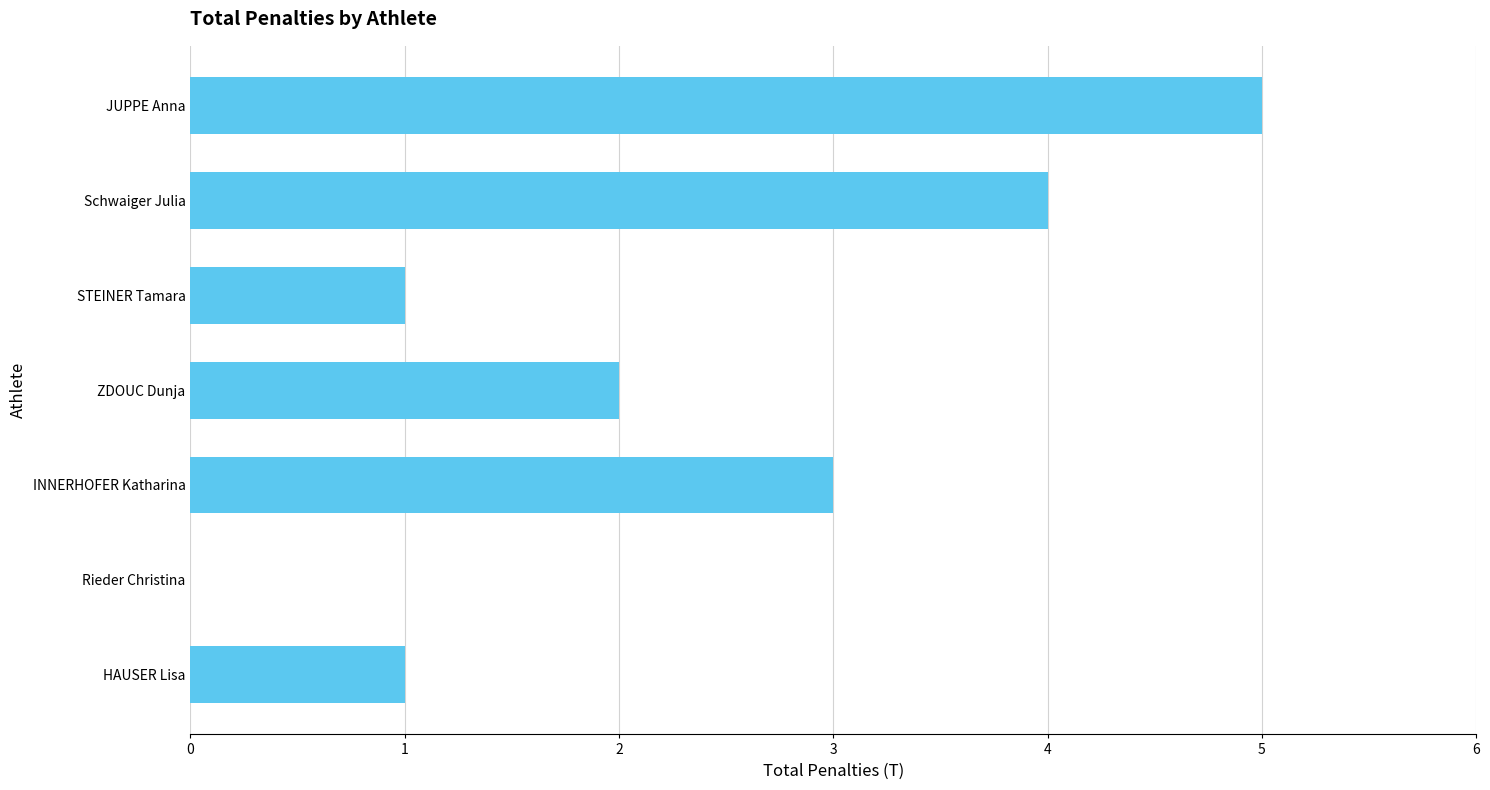

Is it true that the value at INNERHOFER Katharina is 3?

True